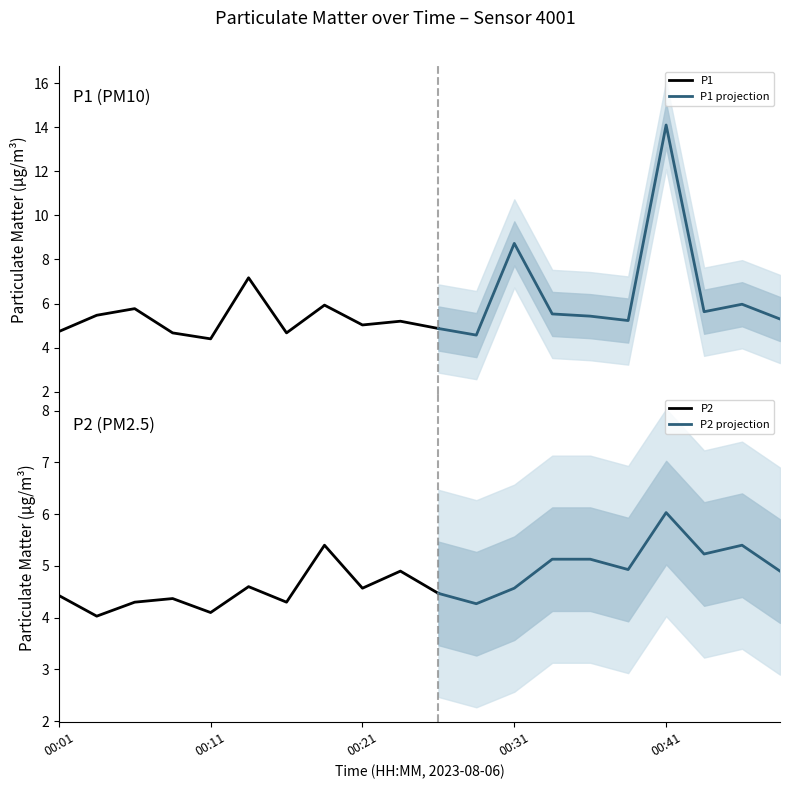

Where is the first local maximum for P2?

00:08